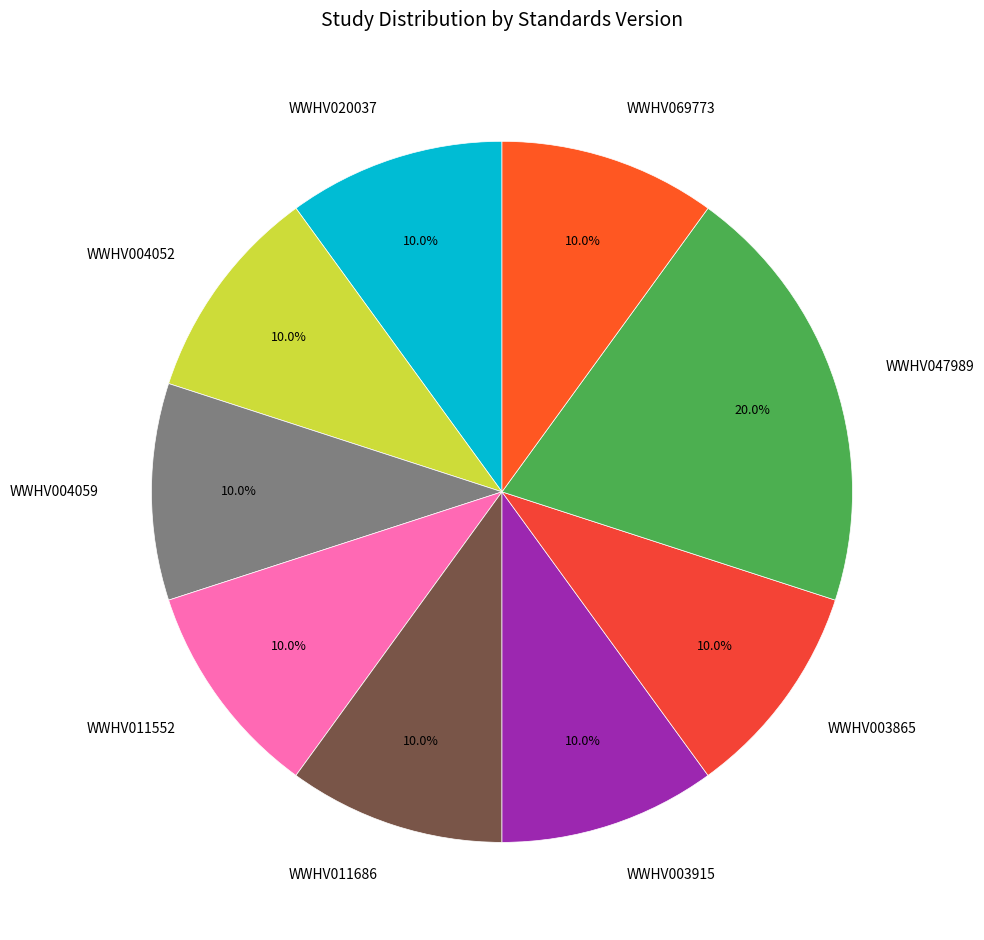

What is the ratio of the value at WWHV004052 to the value at WWHV047989?

0.5